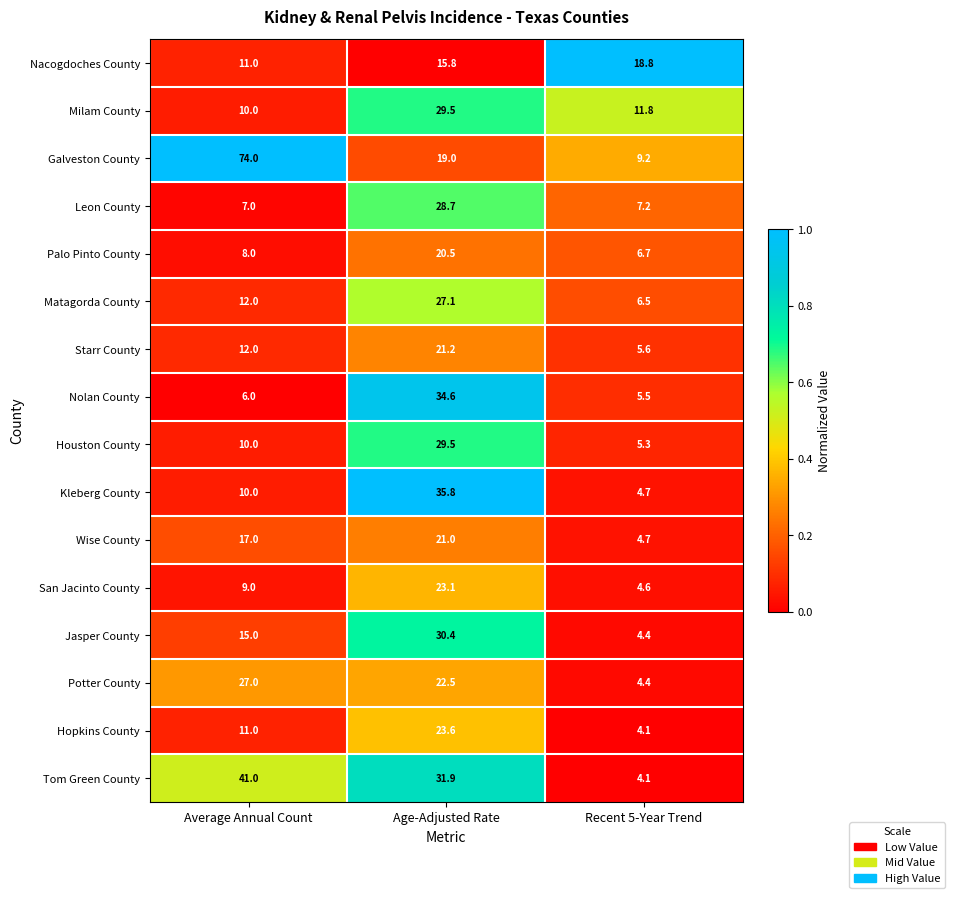

What is the difference between the maximum and second lowest values in the Leon County series?

21.5